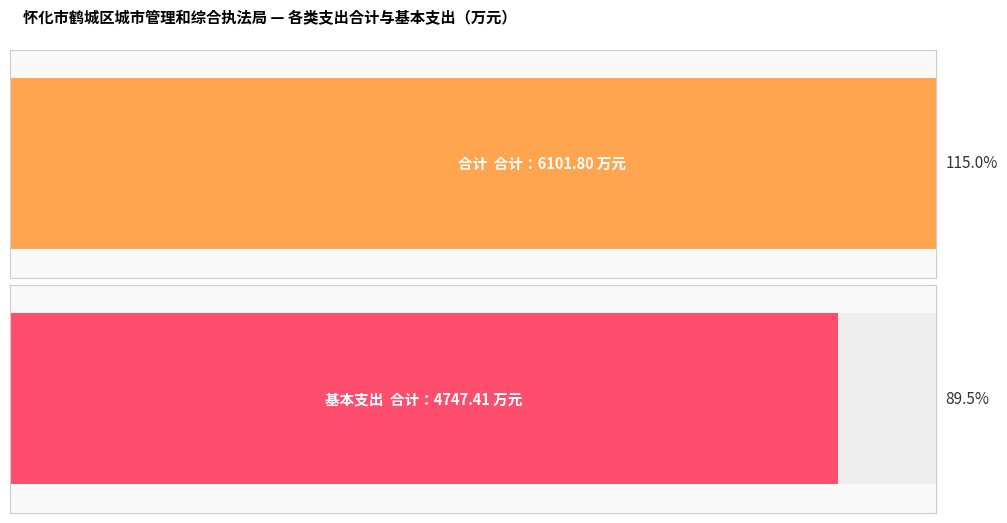

How many distinct data groups are displayed?

2